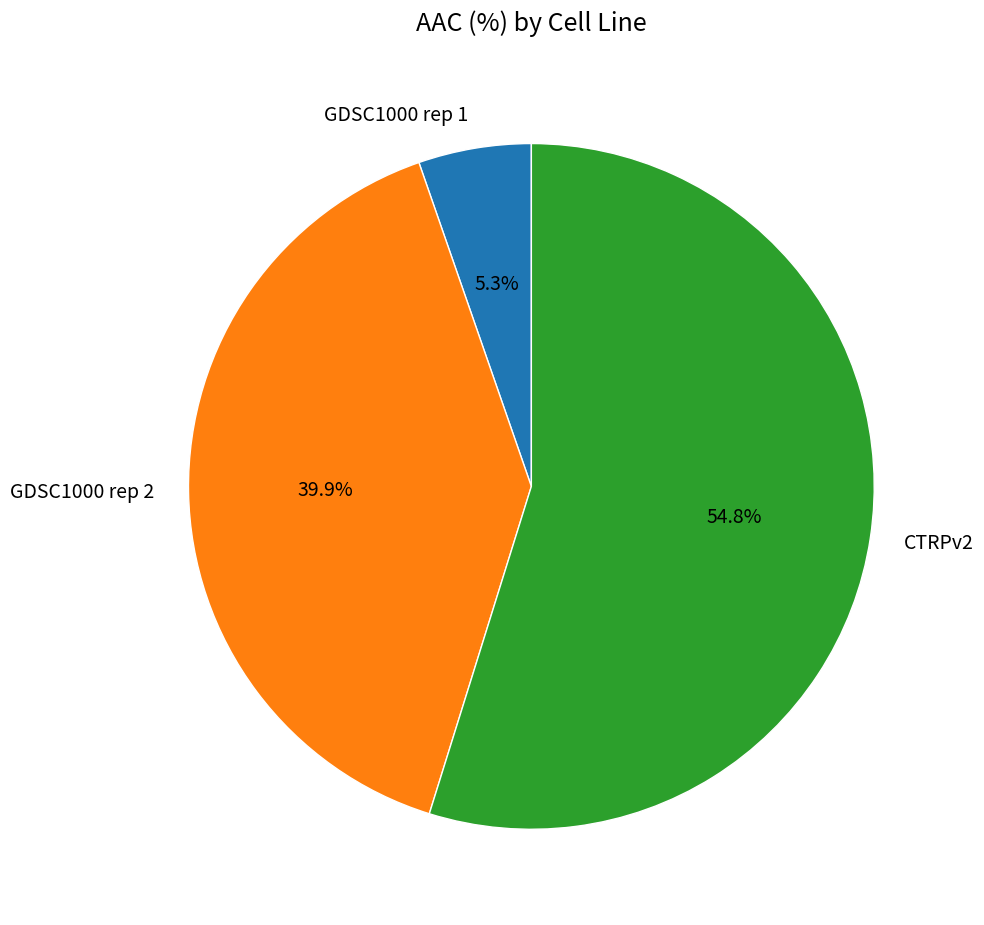

Which slice represents more than half of the pie?

CTRPv2